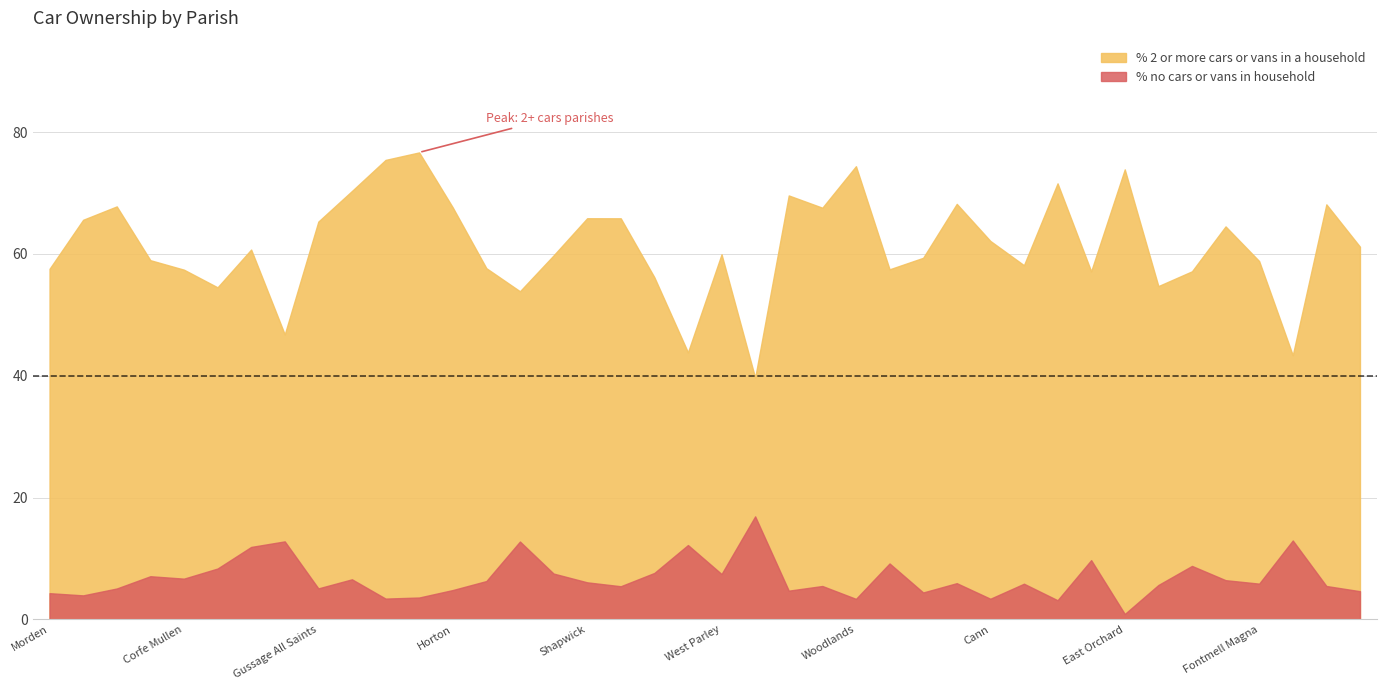

Reading right to left, list all the values displayed in this chart.

% no cars or vans in household: Hazelbury Bryan=4.6	Glanvilles Wootton=5.5	Gillingham=13.0	Fontmell Magna=5.9	Fifehead Neville=6.5	Farnham=8.8	East Stour=5.7	East Orchard=0.9	Durweston=9.7	Compton Abbas=3.2	Charlton Marshall=5.9	Cann=3.4	Buckhorn Weston=6.0	Bourton=4.4	Ashmore=9.2	Woodlands=3.4	Witchampton=5.5	Wimborne St. Giles=4.7	Wimborne Minster=16.9	West Parley=7.5	West Moors=12.2	Verwood=7.6	Sturminster Marshall=5.5	Shapwick=6.1	St. Leonards and St. Ives=7.5	Pamphill=12.8	Crichel=6.3	Horton=4.8	Holt=3.6	Hinton=3.4	Gussage St. Michael=6.6	Gussage All Saints=5.1	Ferndown Town=12.8	Edmondsham=11.9	Cranborne=8.4	Corfe Mullen=6.7	Colehill=7.1	Chalbury=5.1	Alderholt=4.0	Morden=4.3
% 2 or more cars or vans in a household: Hazelbury Bryan=61.2	Glanvilles Wootton=68.1	Gillingham=43.4	Fontmell Magna=58.8	Fifehead Neville=64.5	Farnham=57.1	East Stour=54.7	East Orchard=73.9	Durweston=57.1	Compton Abbas=71.6	Charlton Marshall=58.1	Cann=62.1	Buckhorn Weston=68.2	Bourton=59.4	Ashmore=57.5	Woodlands=74.4	Witchampton=67.6	Wimborne St. Giles=69.6	Wimborne Minster=39.7	West Parley=59.9	West Moors=43.8	Verwood=56.2	Sturminster Marshall=65.8	Shapwick=65.9	St. Leonards and St. Ives=59.8	Pamphill=53.9	Crichel=57.7	Horton=67.6	Holt=76.7	Hinton=75.4	Gussage St. Michael=70.3	Gussage All Saints=65.3	Ferndown Town=46.8	Edmondsham=60.7	Cranborne=54.5	Corfe Mullen=57.4	Colehill=59.0	Chalbury=67.8	Alderholt=65.6	Morden=57.6